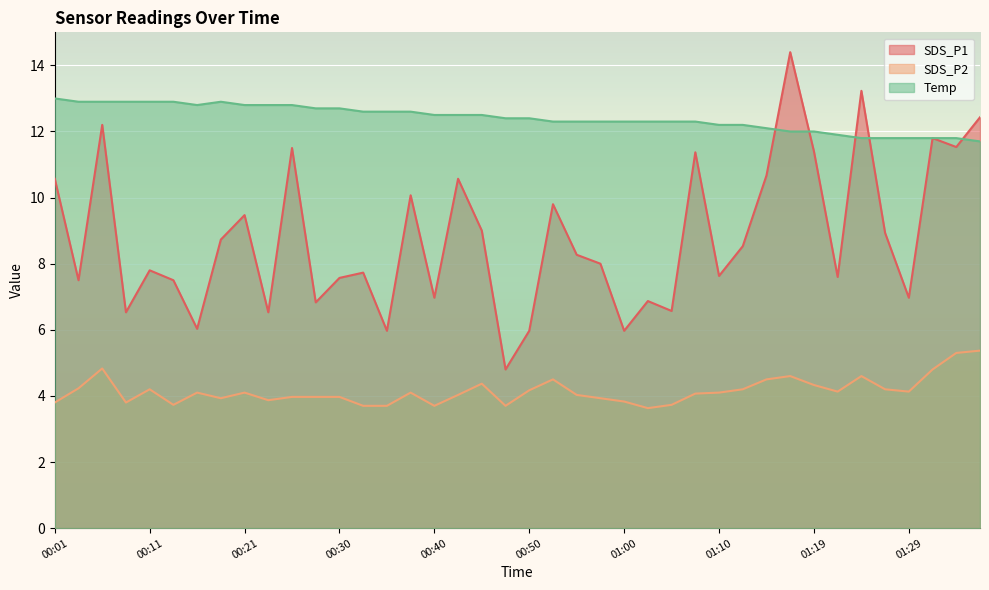

How many categories are shown in the chart?

40